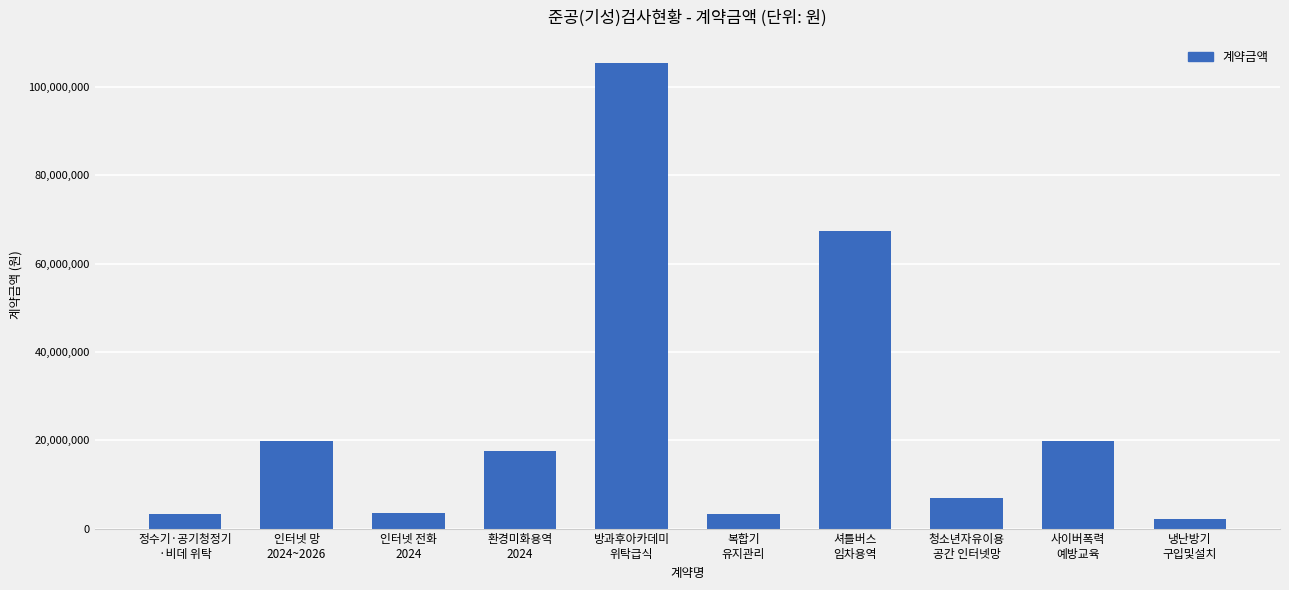

What is the smallest value displayed?

2280000